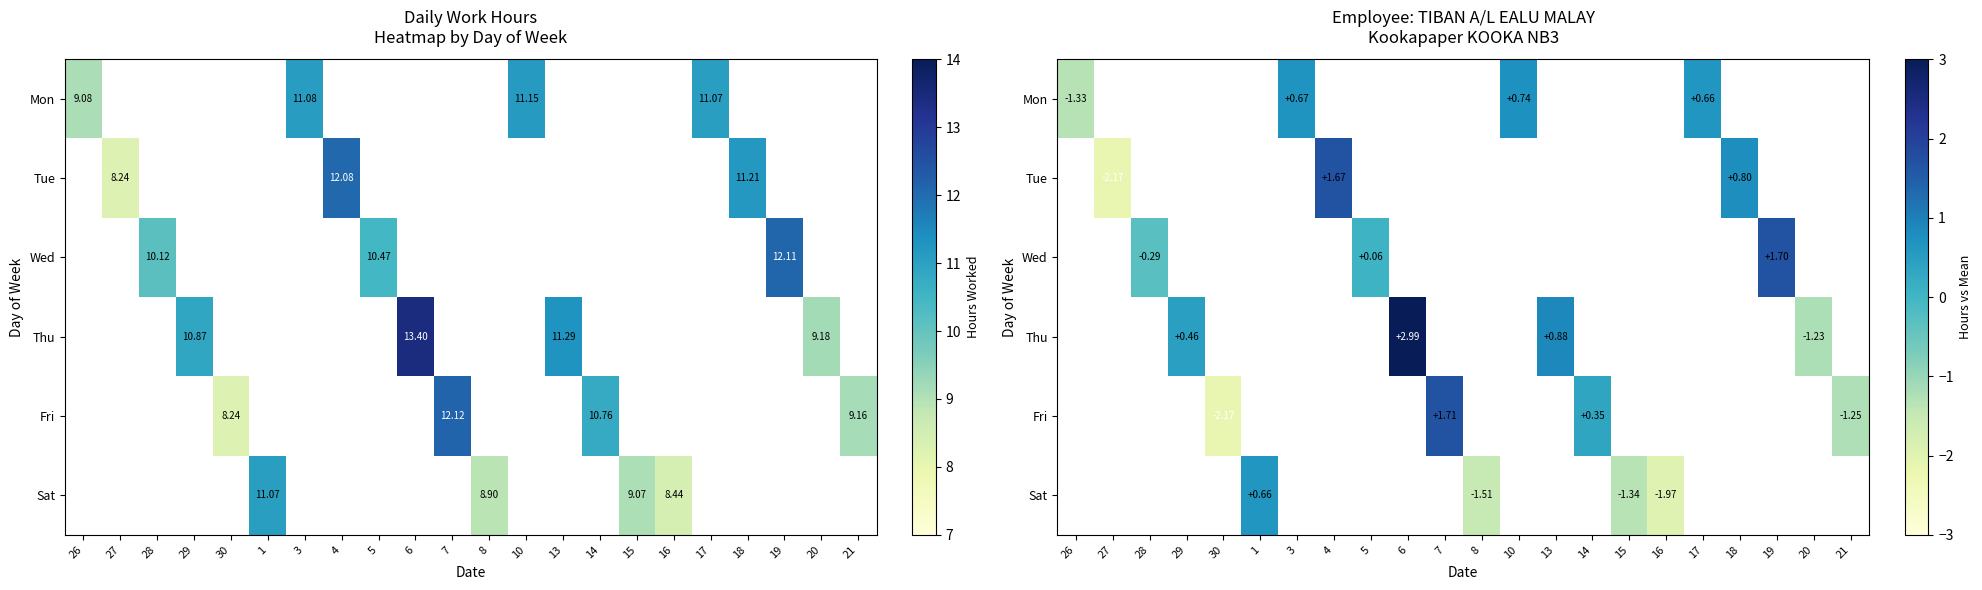

Rank the series by their maximum value, from highest to lowest.

Thu, Fri, Wed, Tue, Mon, Sat